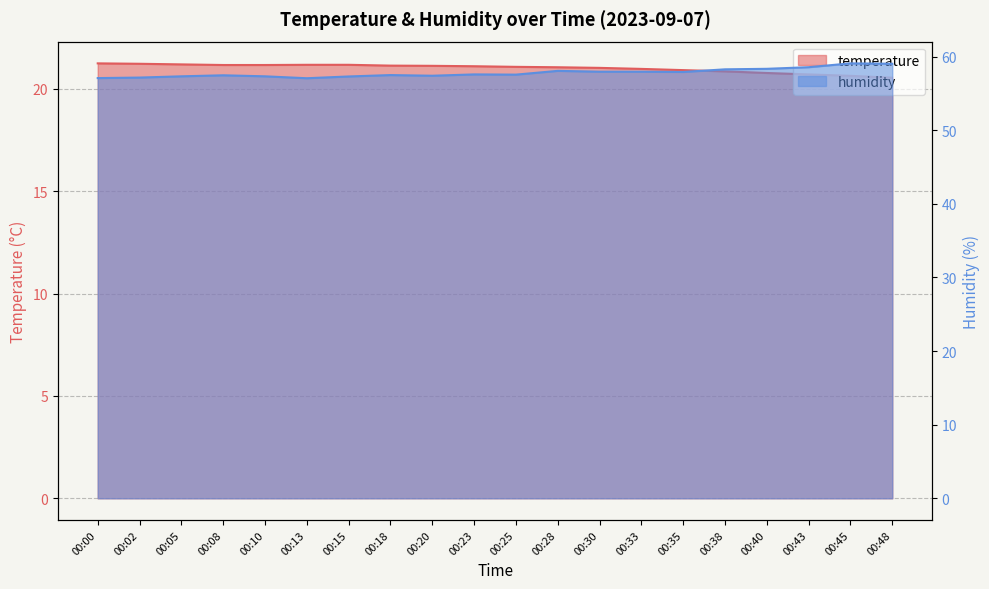

What is the minimum value shown in the chart?

20.6